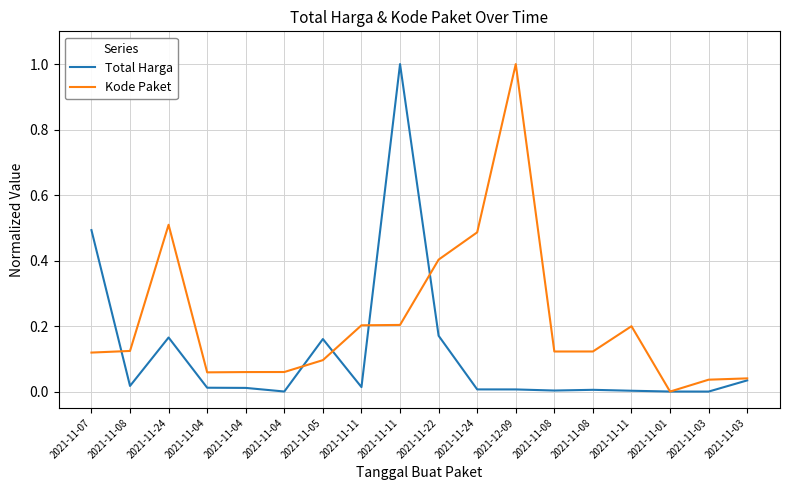

Reading left to right, transcribe all the data shown in this chart.

Total Harga: 0.5	0.0	0.2	0.0	0.0	0.0	0.2	0.0	1.0	0.2	0.0	0.0	0.0	0.0	0.0	0.0	0.0	0.0
Kode Paket: 0.1	0.1	0.5	0.1	0.1	0.1	0.1	0.2	0.2	0.4	0.5	1.0	0.1	0.1	0.2	0.0	0.0	0.0